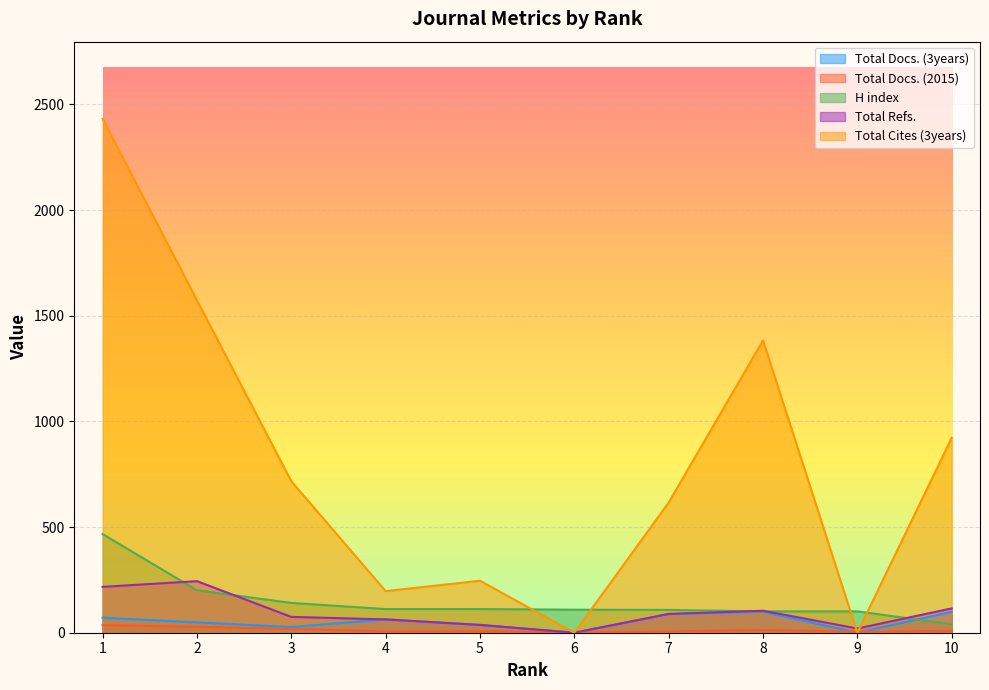

At how many categories does at least one series exceed 1069?

3